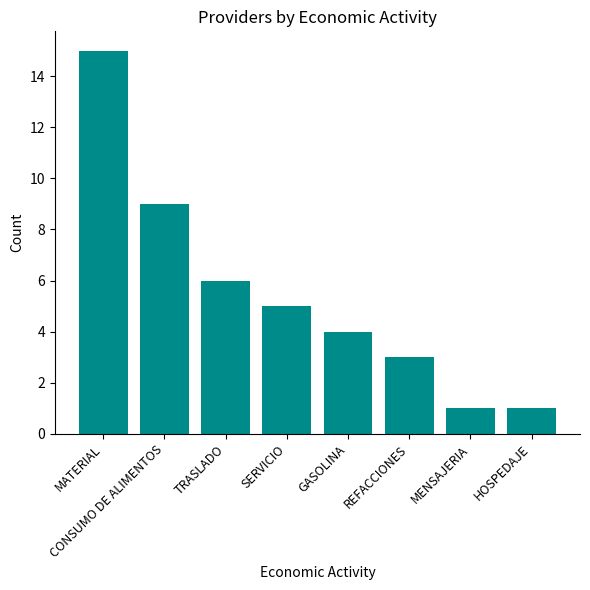

Which category has the highest value across all series?

MATERIAL